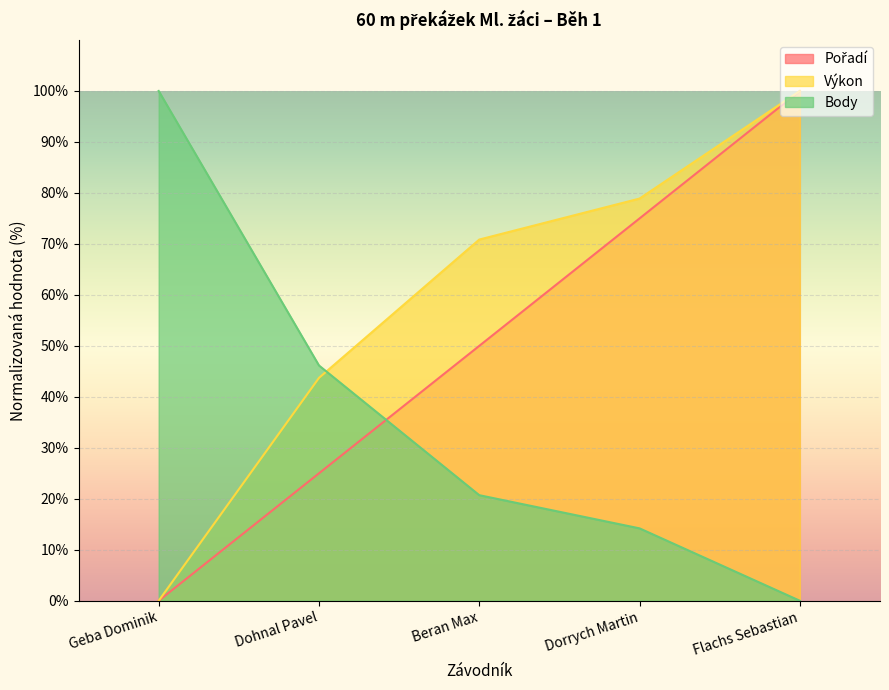

Count the Pořadí values in the range 25 to 75.

3